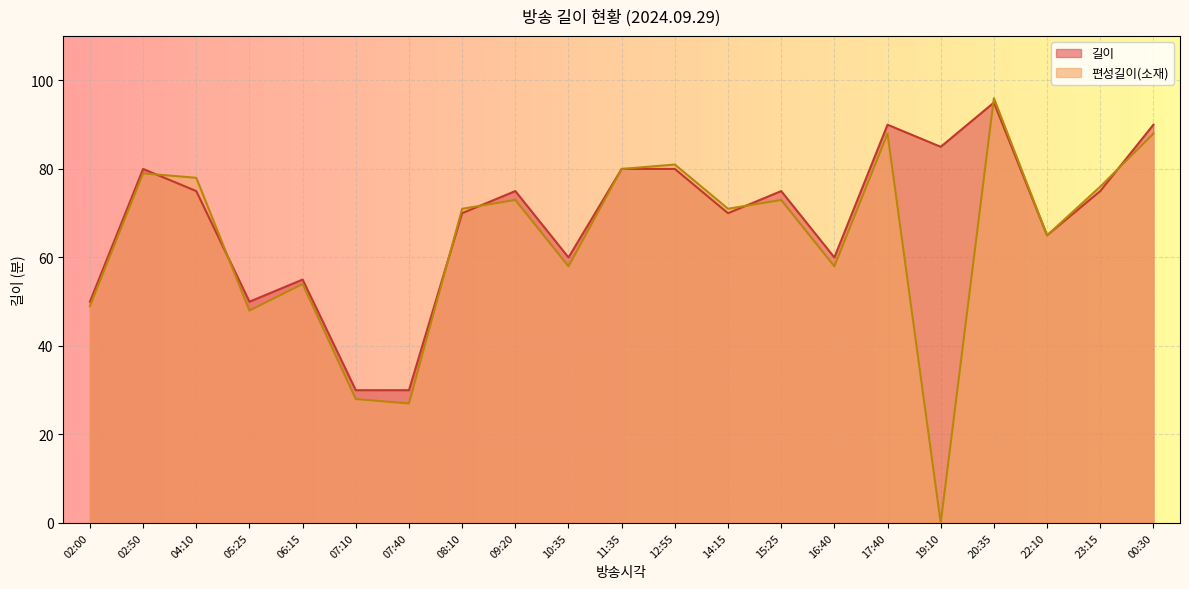

After their last crossing, which series has the higher values: 편성길이(소재) or 길이?

길이